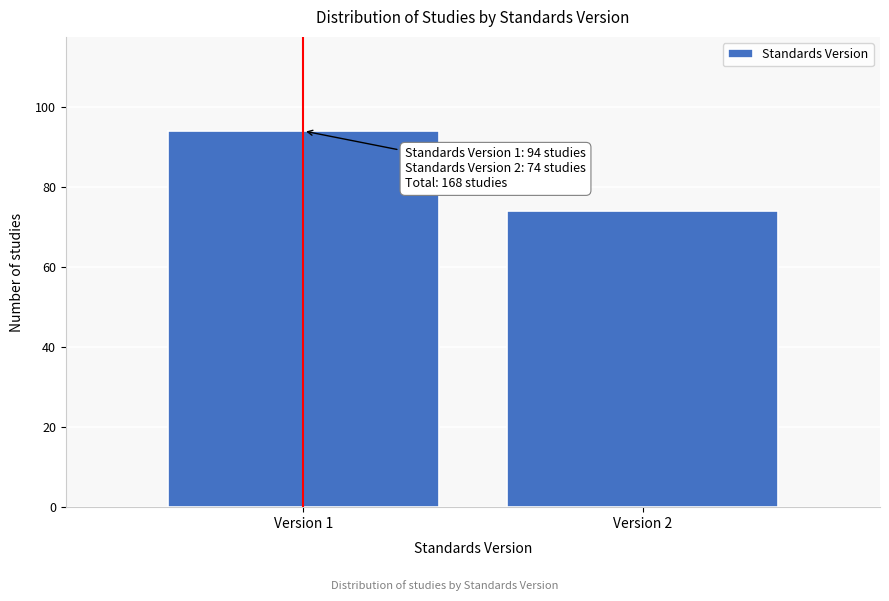

Reading right to left, transcribe all the data shown in this chart.

74	94